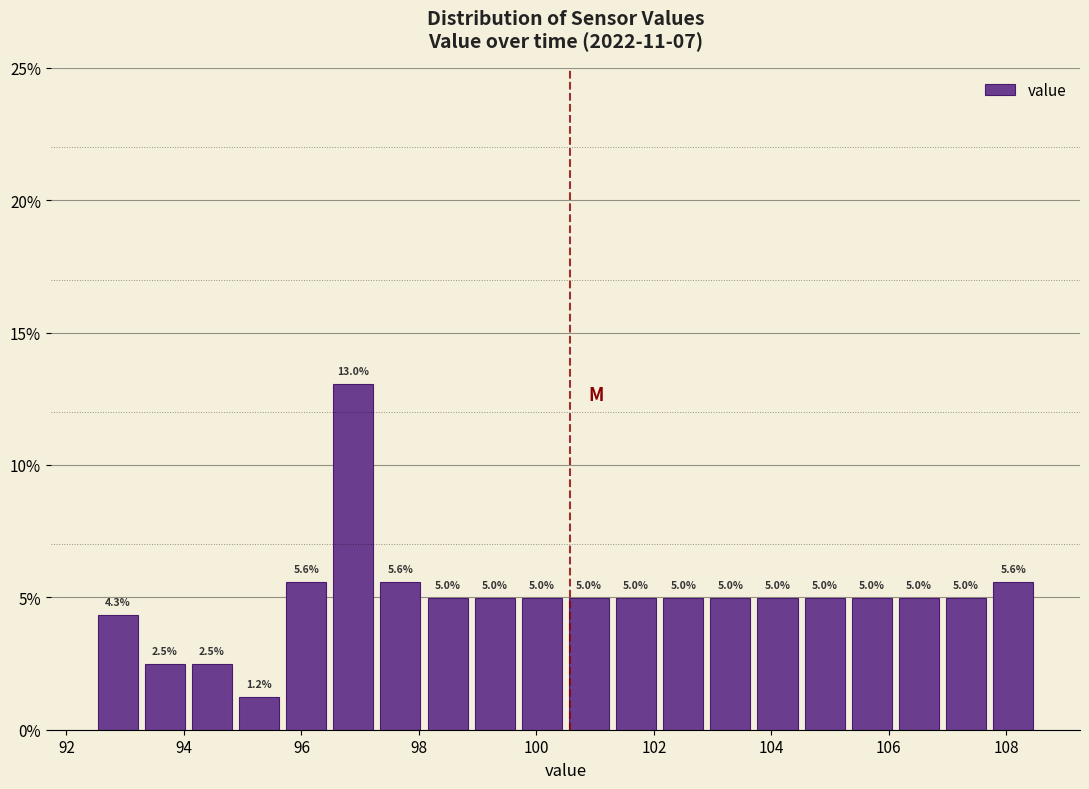

Reading left to right, transcribe this chart: for each bar, give the range it covers on the x-axis and its height. The bar edges are not printed on the chart, so give them approximately, as read against the axis.

92.6 to 93.4: 4.3
93.4 to 94.2: 2.5
94.2 to 95.0: 2.5
95.0 to 95.8: 1.2
95.8 to 96.6: 5.6
96.6 to 97.4: 13.0
97.4 to 98.2: 5.6
98.2 to 99.0: 5.0
99.0 to 99.8: 5.0
99.8 to 100.6: 5.0
100.6 to 101.4: 5.0
101.4 to 102.2: 5.0
102.2 to 103.0: 5.0
103.0 to 103.8: 5.0
103.8 to 104.6: 5.0
104.6 to 105.4: 5.0
105.4 to 106.2: 5.0
106.2 to 107.0: 5.0
107.0 to 107.8: 5.0
107.8 to 108.6: 5.6